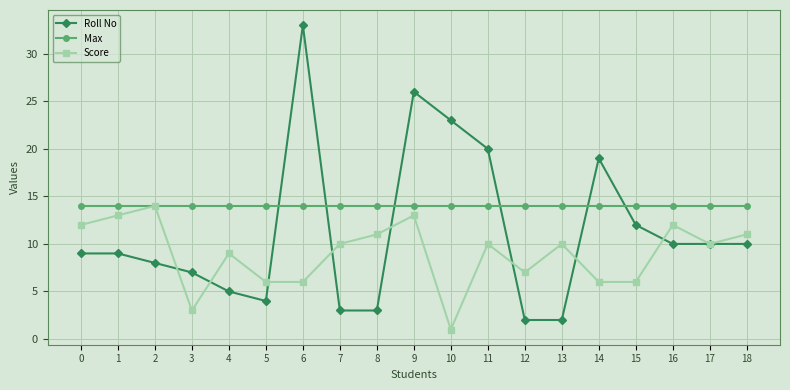

Which series has the largest range (max minus min)?

Roll No